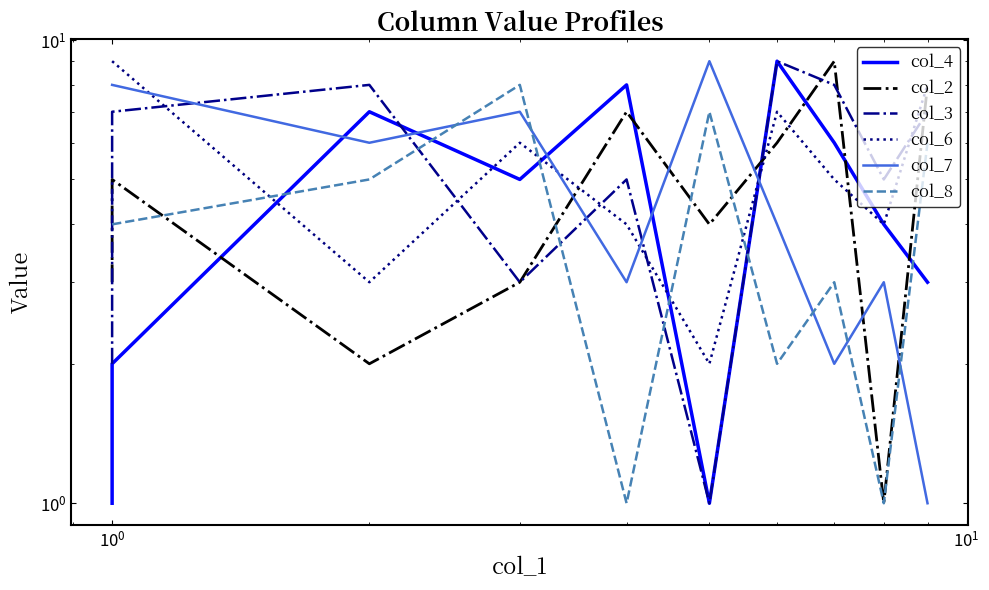

Between 9 and 7, which is larger?

7